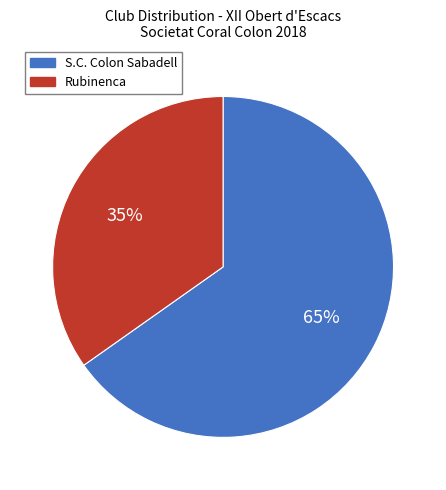

To the nearest percent, what is the difference between the largest and smallest slice percentages?

30%